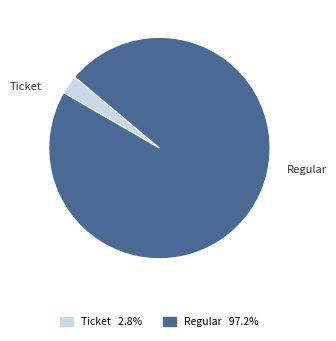

How many slices are in this pie chart?

2